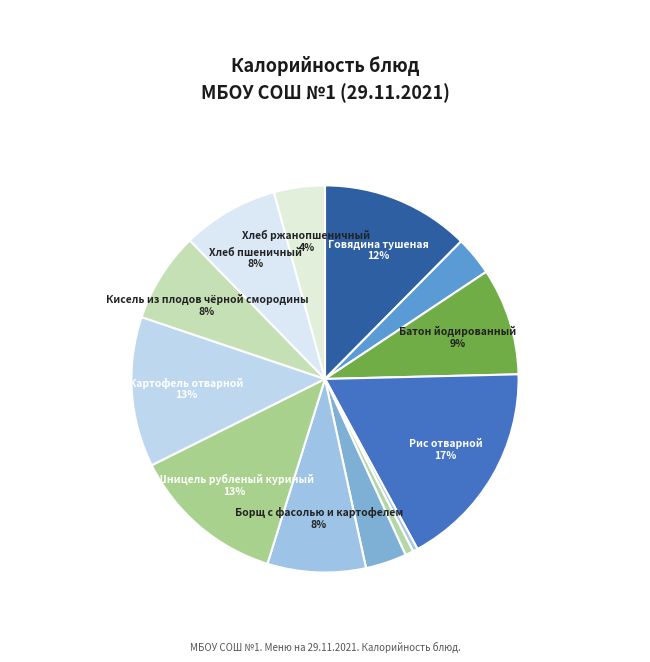

How many slices are in this pie chart?

13